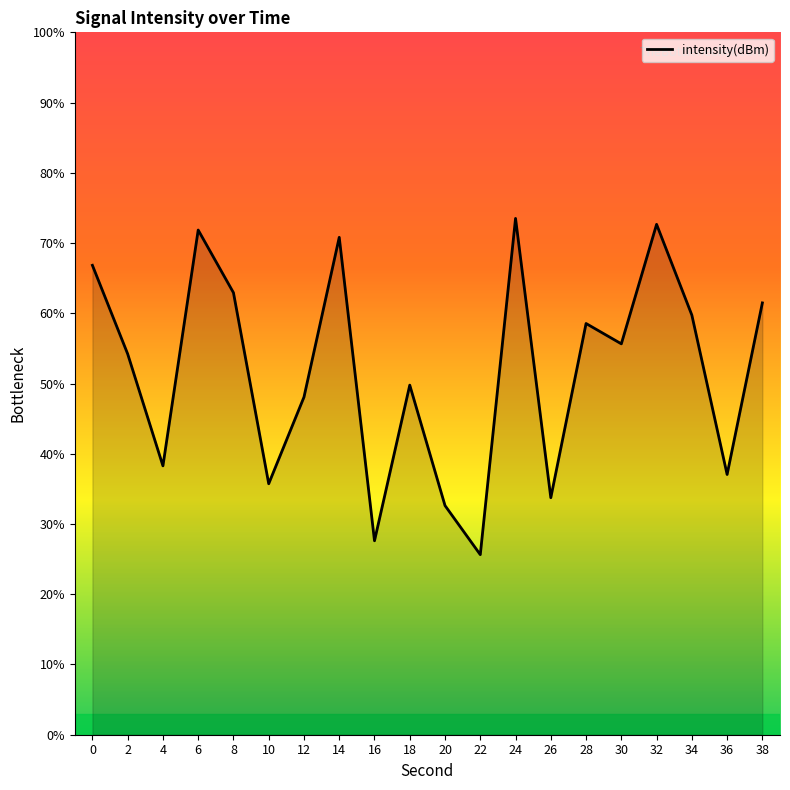

Reading left to right, transcribe all the data shown in this chart.

66.8	54.2	38.3	71.9	62.9	35.7	48.1	70.8	27.6	49.8	32.6	25.6	73.5	33.7	58.5	55.7	72.7	59.7	37.1	61.5